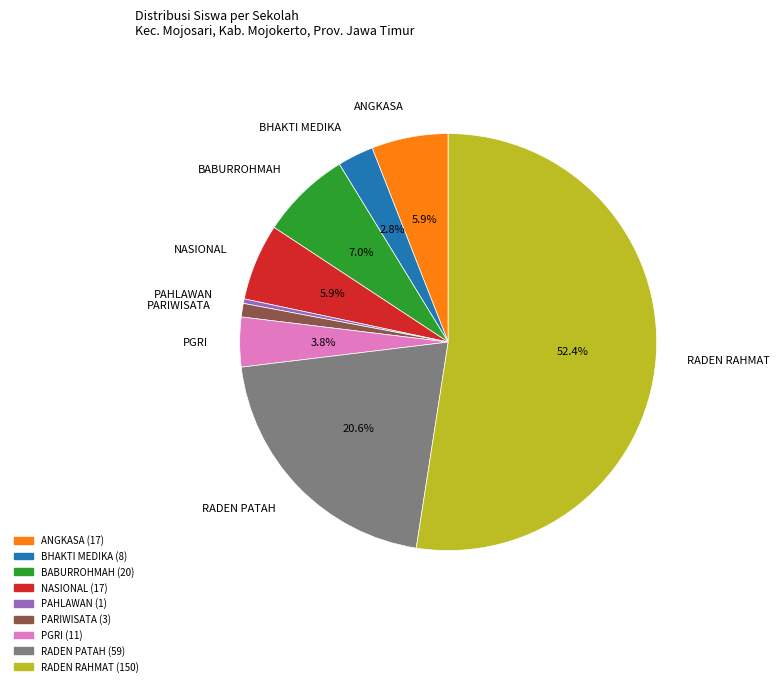

Count the number of slices in the pie.

9